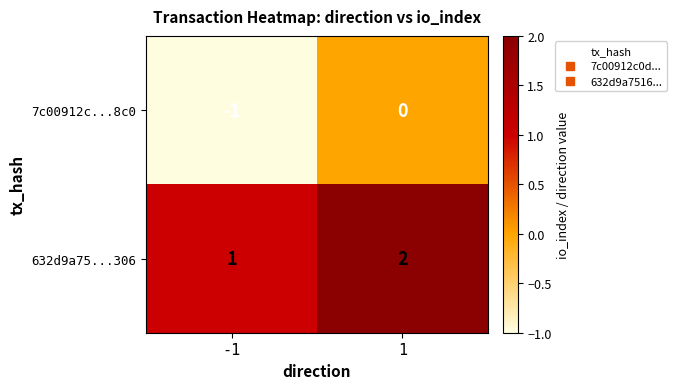

What is the sum of the 632d9a75...306 values at 1 and -1?

3